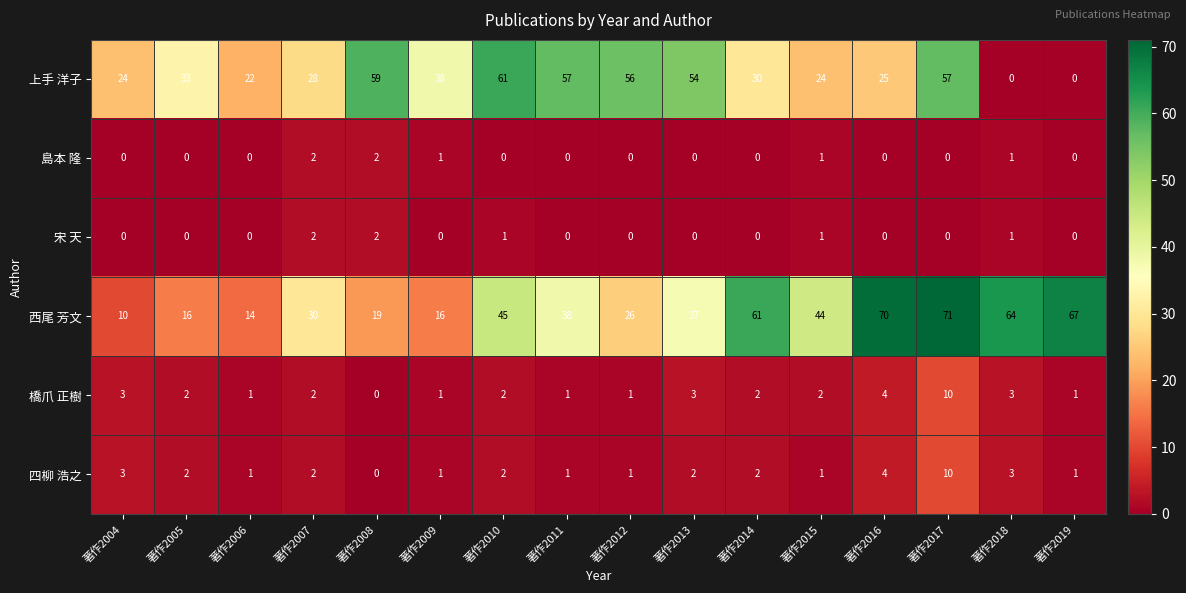

What is the total value across all series at 著作2005?

53